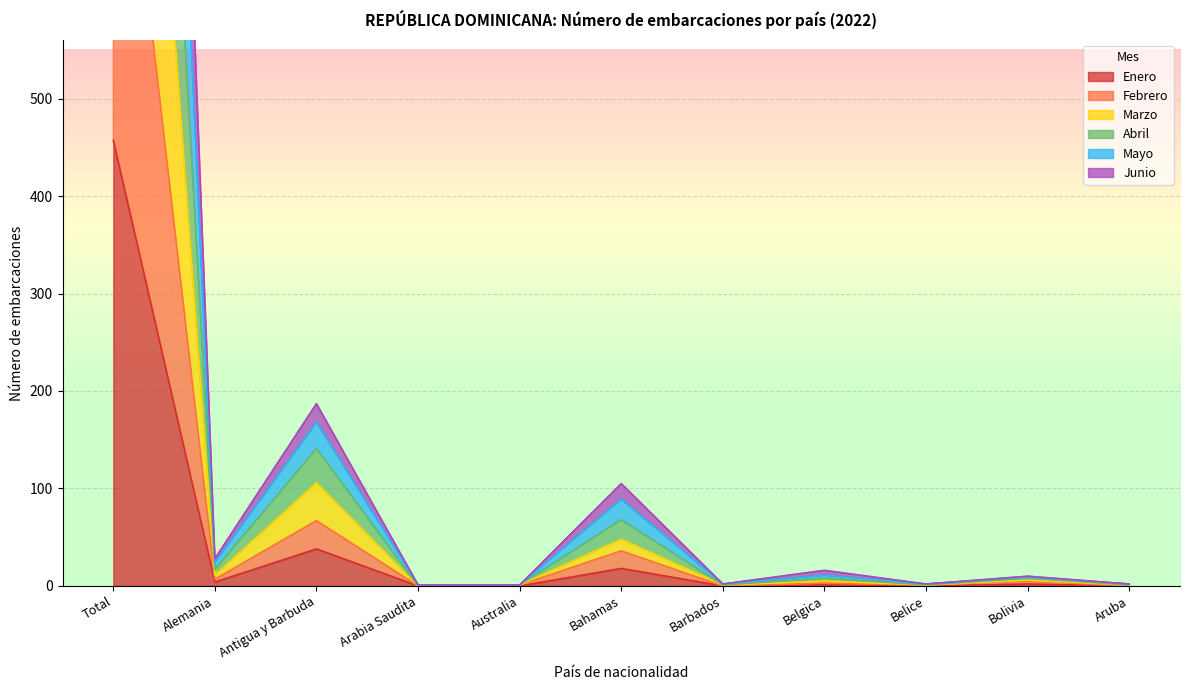

True or false: Abril and Enero cross at least once.

False